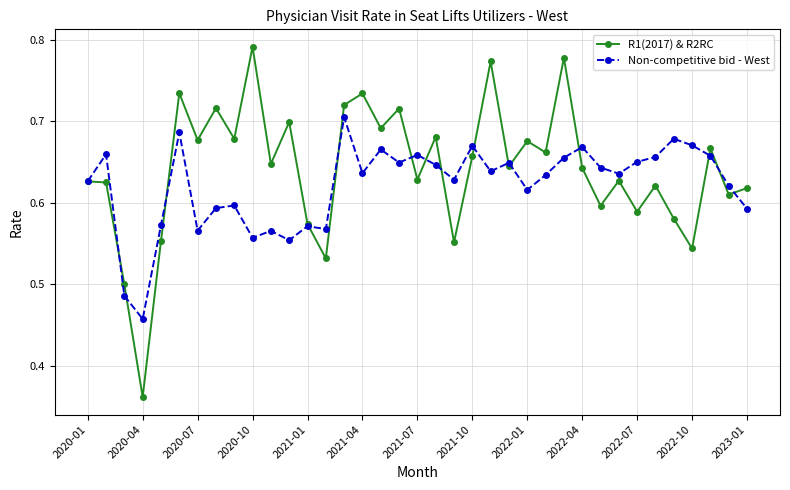

What is the difference between the maximum and second lowest values in the Non-competitive bid - West series?

0.2